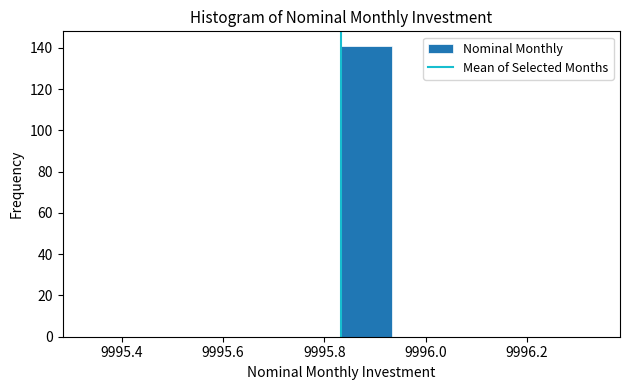

Reading left to right, list every bar in this chart as the range it spans on the x-axis followed by its height. Neither the bar edges nor the heights are printed on the chart, so give them approximately, as read against the axes.

9995.34 to 9995.44: 0
9995.44 to 9995.54: 0
9995.54 to 9995.64: 0
9995.64 to 9995.74: 0
9995.74 to 9995.84: 0
9995.84 to 9995.94: 142
9995.94 to 9996.04: 0
9996.04 to 9996.14: 0
9996.14 to 9996.24: 0
9996.24 to 9996.34: 0